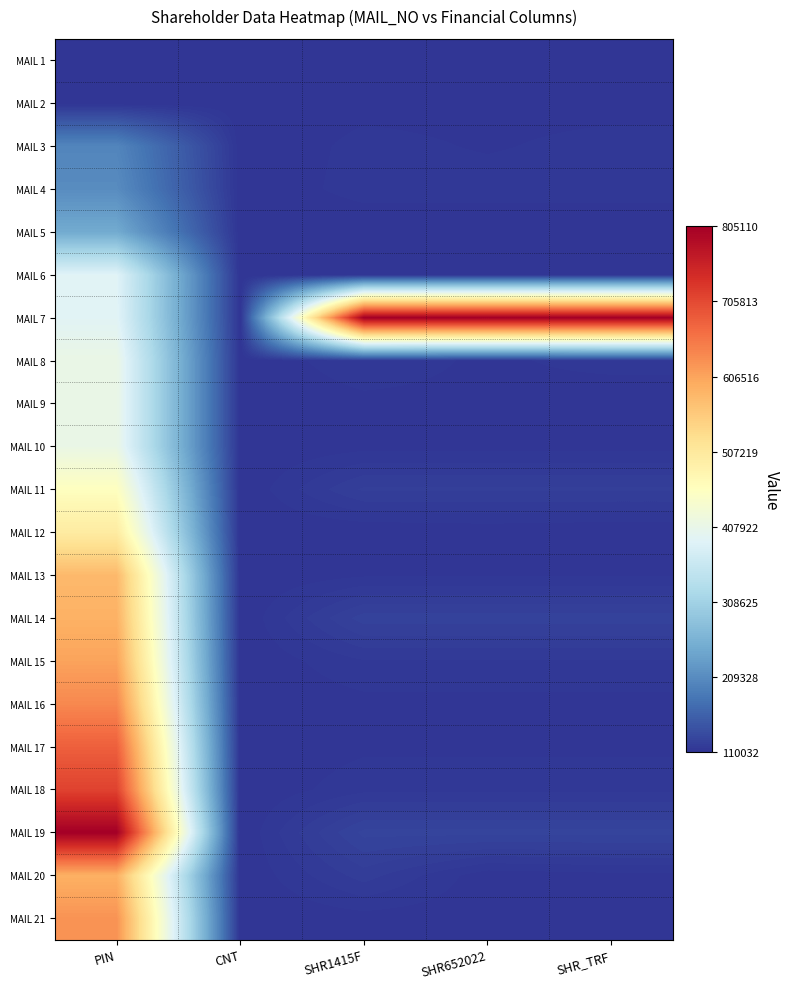

Reading right to left, transcribe all the data shown in this chart.

MAIL 1: SHR_TRF=0.0	SHR652022=0.0	SHR1415F=0.0	CNT=0.0	PIN=0.0
MAIL 2: SHR_TRF=0.0	SHR652022=0.0	SHR1415F=0.0	CNT=0.0	PIN=0.0
MAIL 3: SHR_TRF=0.0	SHR652022=0.0	SHR1415F=0.0	CNT=0.0	PIN=0.1
MAIL 4: SHR_TRF=0.0	SHR652022=0.0	SHR1415F=0.0	CNT=0.0	PIN=0.1
MAIL 5: SHR_TRF=0.0	SHR652022=0.0	SHR1415F=0.0	CNT=0.0	PIN=0.2
MAIL 6: SHR_TRF=0.0	SHR652022=0.0	SHR1415F=0.0	CNT=0.0	PIN=0.4
MAIL 7: SHR_TRF=1.0	SHR652022=1.0	SHR1415F=1.0	CNT=0.0	PIN=0.4
MAIL 8: SHR_TRF=0.0	SHR652022=0.0	SHR1415F=0.0	CNT=0.0	PIN=0.4
MAIL 9: SHR_TRF=0.0	SHR652022=0.0	SHR1415F=0.0	CNT=0.0	PIN=0.4
MAIL 10: SHR_TRF=0.0	SHR652022=0.0	SHR1415F=0.0	CNT=0.0	PIN=0.4
MAIL 11: SHR_TRF=0.0	SHR652022=0.0	SHR1415F=0.0	CNT=0.0	PIN=0.5
MAIL 12: SHR_TRF=0.0	SHR652022=0.0	SHR1415F=0.0	CNT=0.0	PIN=0.6
MAIL 13: SHR_TRF=0.0	SHR652022=0.0	SHR1415F=0.0	CNT=0.0	PIN=0.7
MAIL 14: SHR_TRF=0.0	SHR652022=0.0	SHR1415F=0.0	CNT=0.0	PIN=0.7
MAIL 15: SHR_TRF=0.0	SHR652022=0.0	SHR1415F=0.0	CNT=0.0	PIN=0.7
MAIL 16: SHR_TRF=0.0	SHR652022=0.0	SHR1415F=0.0	CNT=0.0	PIN=0.8
MAIL 17: SHR_TRF=0.0	SHR652022=0.0	SHR1415F=0.0	CNT=0.0	PIN=0.8
MAIL 18: SHR_TRF=0.0	SHR652022=0.0	SHR1415F=0.0	CNT=0.0	PIN=0.9
MAIL 19: SHR_TRF=0.0	SHR652022=0.0	SHR1415F=0.0	CNT=0.0	PIN=1.0
MAIL 20: SHR_TRF=0.0	SHR652022=0.0	SHR1415F=0.0	CNT=0.0	PIN=0.7
MAIL 21: SHR_TRF=0.0	SHR652022=0.0	SHR1415F=0.0	CNT=0.0	PIN=0.7